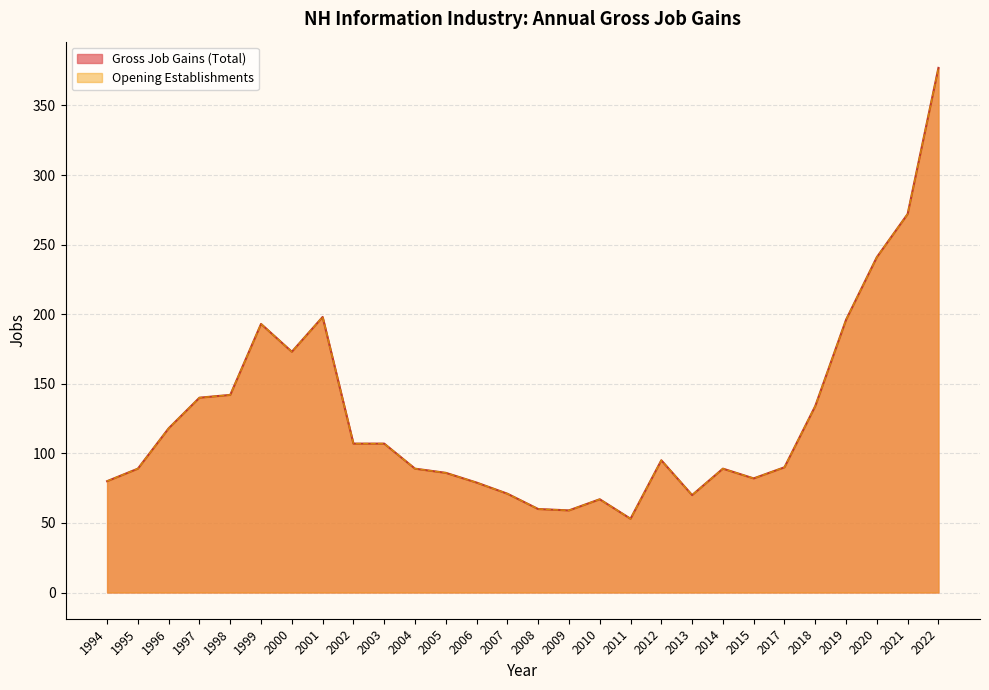

The value of Gross Job Gains (Total) at 2005 is 48. True or false?

False